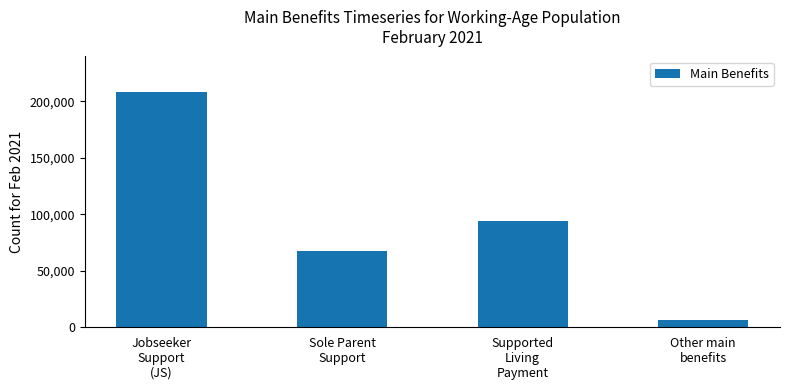

Between Jobseeker
Support
(JS) and Other main
benefits, which is larger?

Jobseeker
Support
(JS)